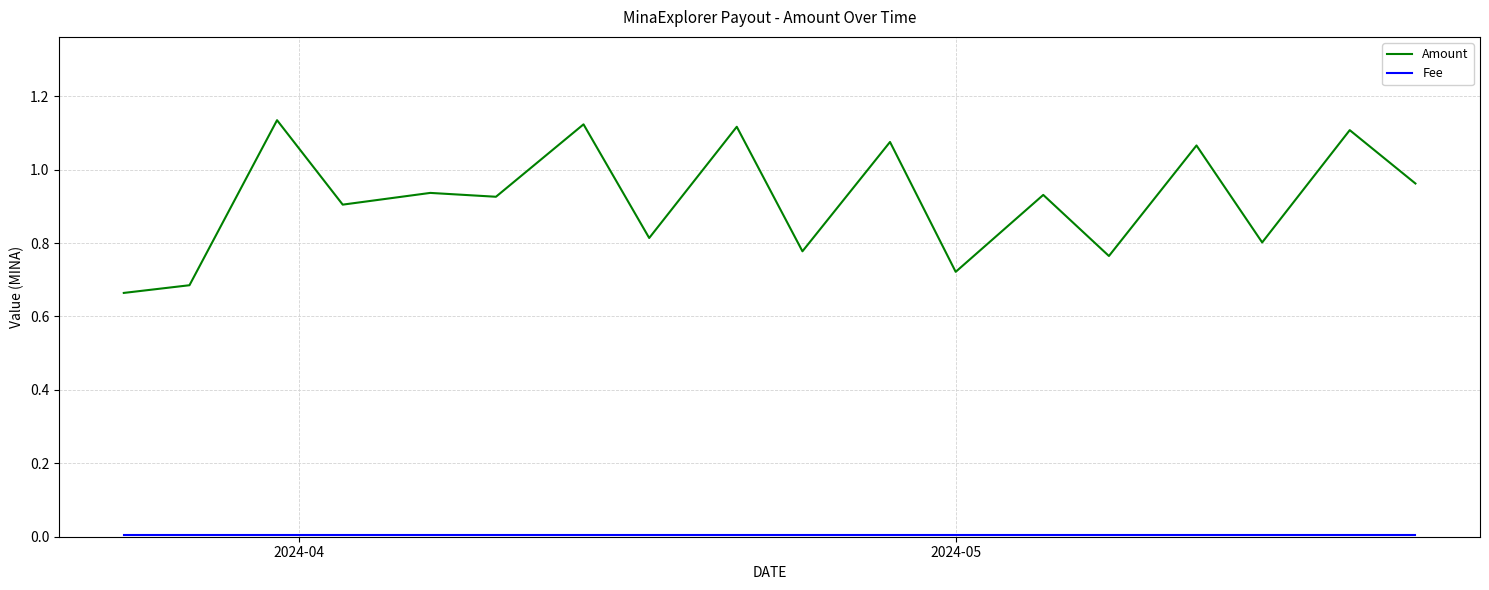

Which series has the widest spread of values?

Amount